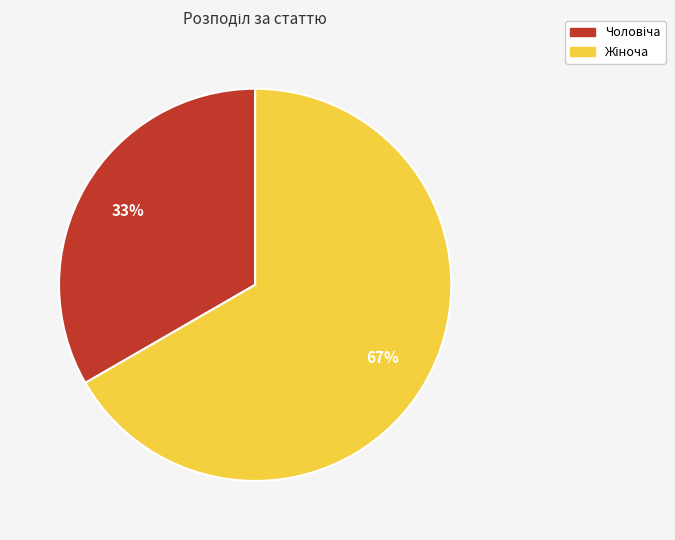

Count the number of slices in the pie.

2